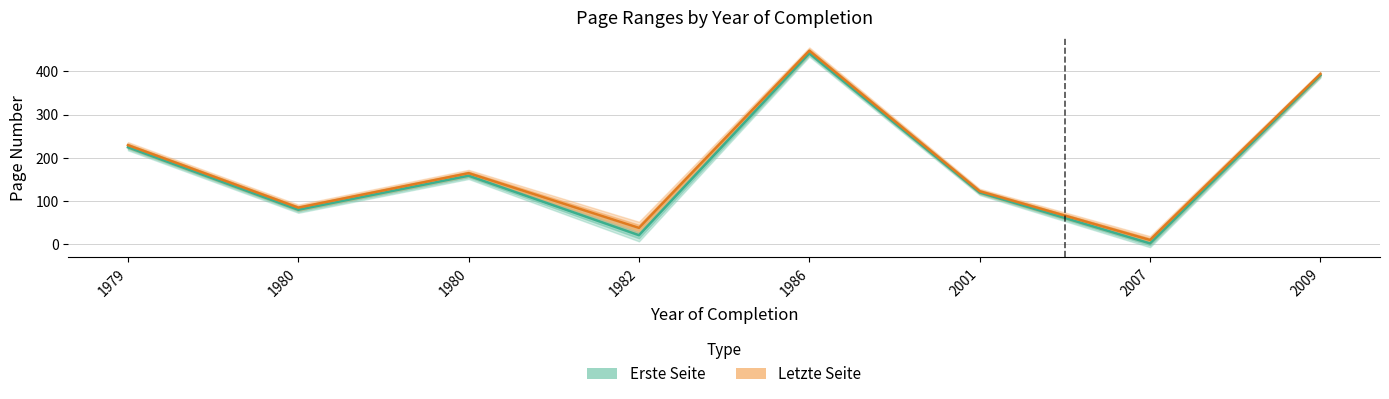

At which category does Letzte Seite reach its first local valley?

1980